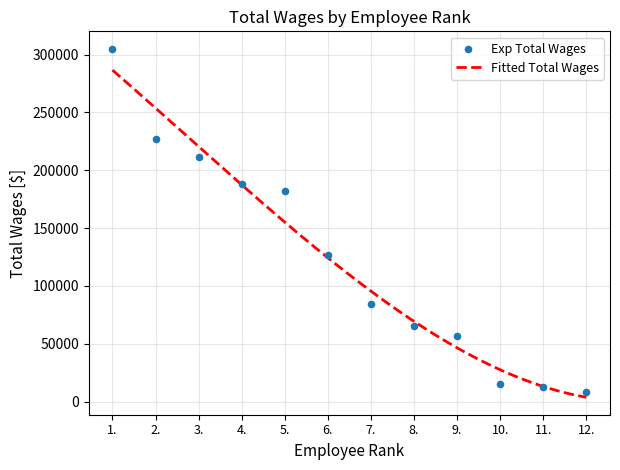

Approximately how many times larger is the value at 1. compared to 4.?

1.6